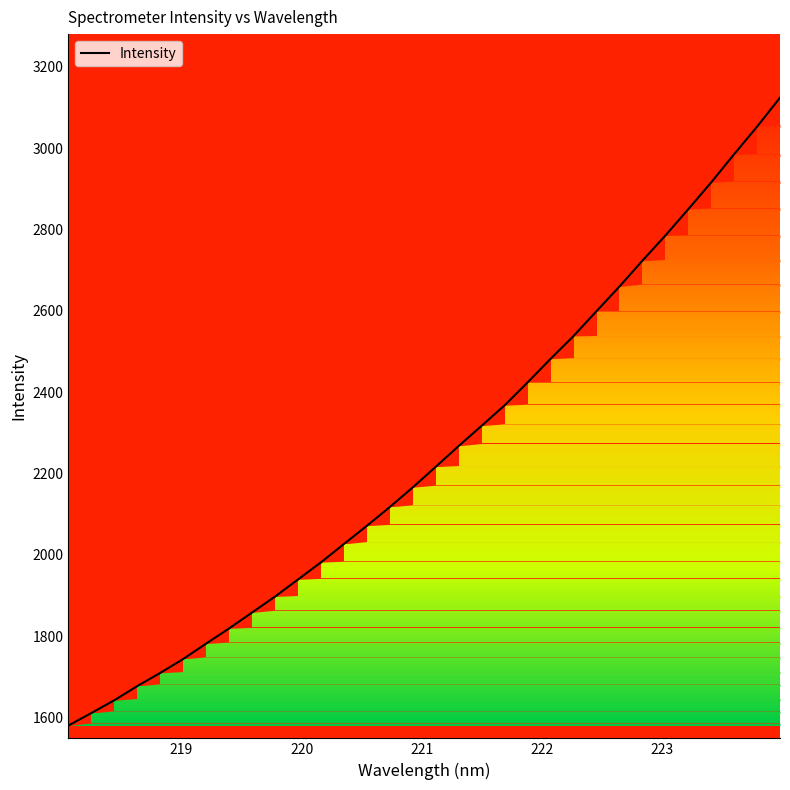

What is the minimum value shown in the chart?

1580.8